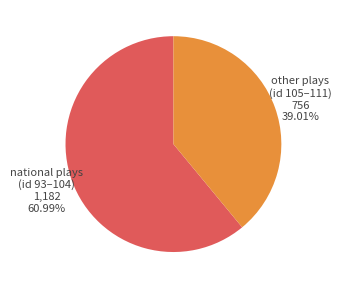

How many segments does this pie chart have?

2